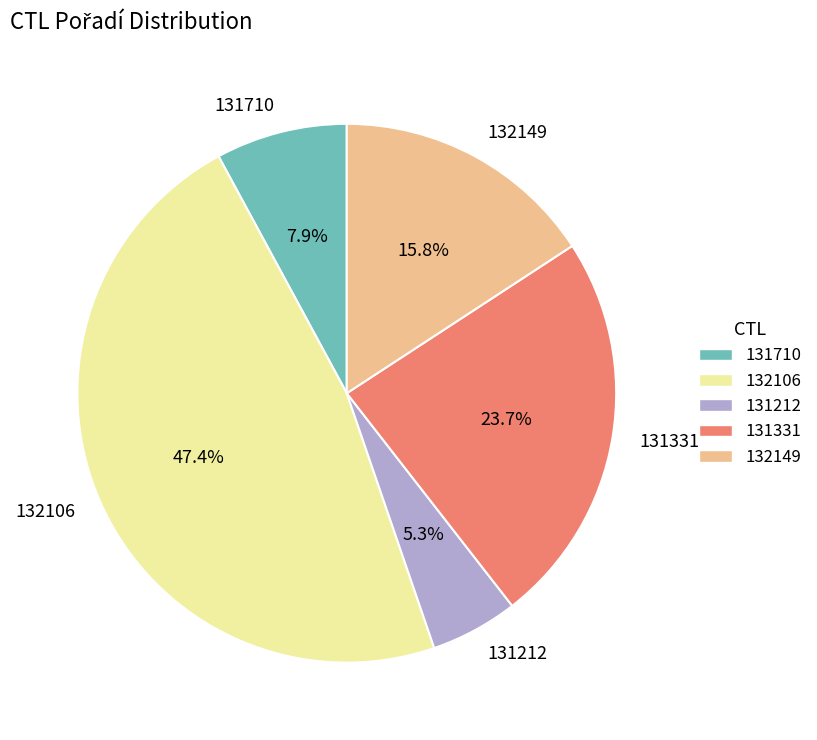

Rank the categories by value from lowest to highest.

131212, 131710, 132149, 131331, 132106